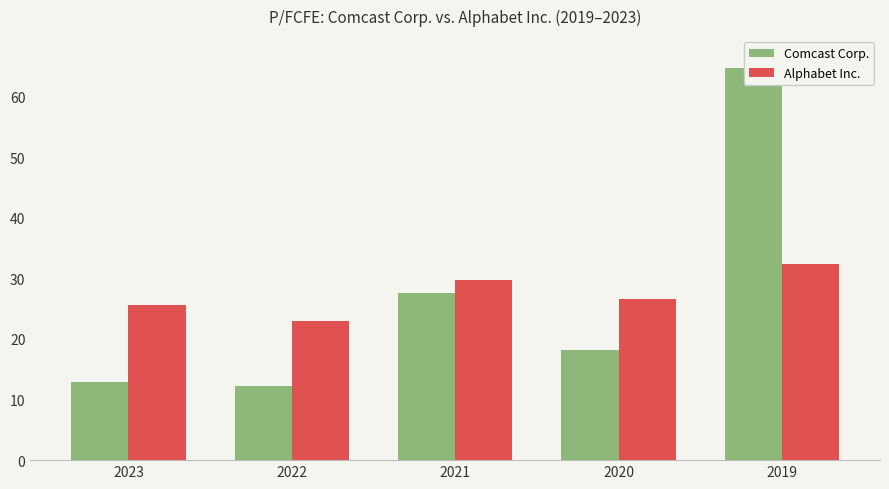

At which label does Comcast Corp. first exceed 18?

2021